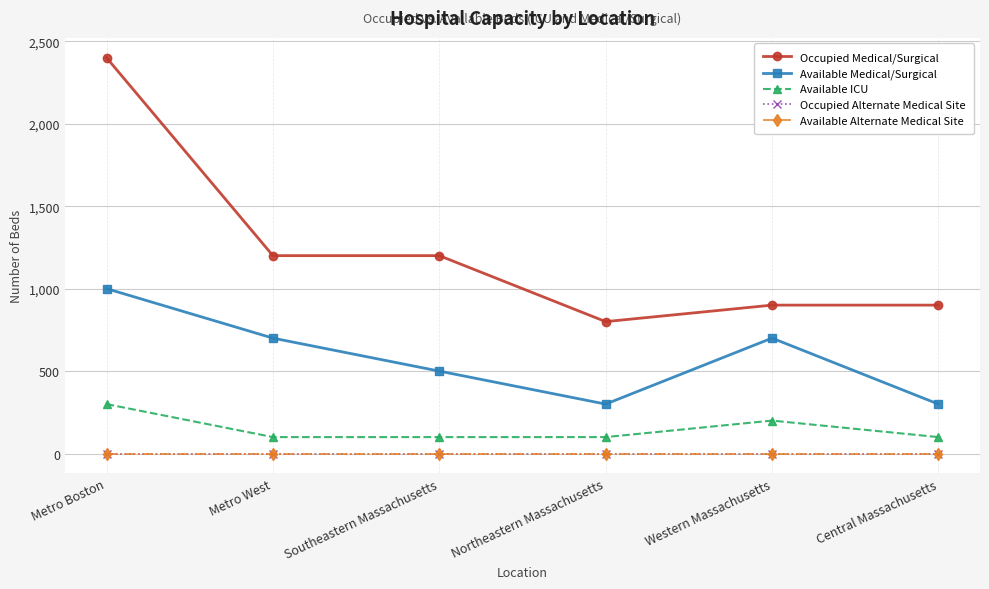

Reading right to left, extract all data points from this chart.

Occupied Medical/Surgical: 900	900	800	1200	1200	2400
Available Medical/Surgical: 300	700	300	500	700	1000
Available ICU: 100	200	100	100	100	300
Occupied Alternate Medical Site: 0	0	0	0	0	0
Available Alternate Medical Site: 0	0	0	0	0	0